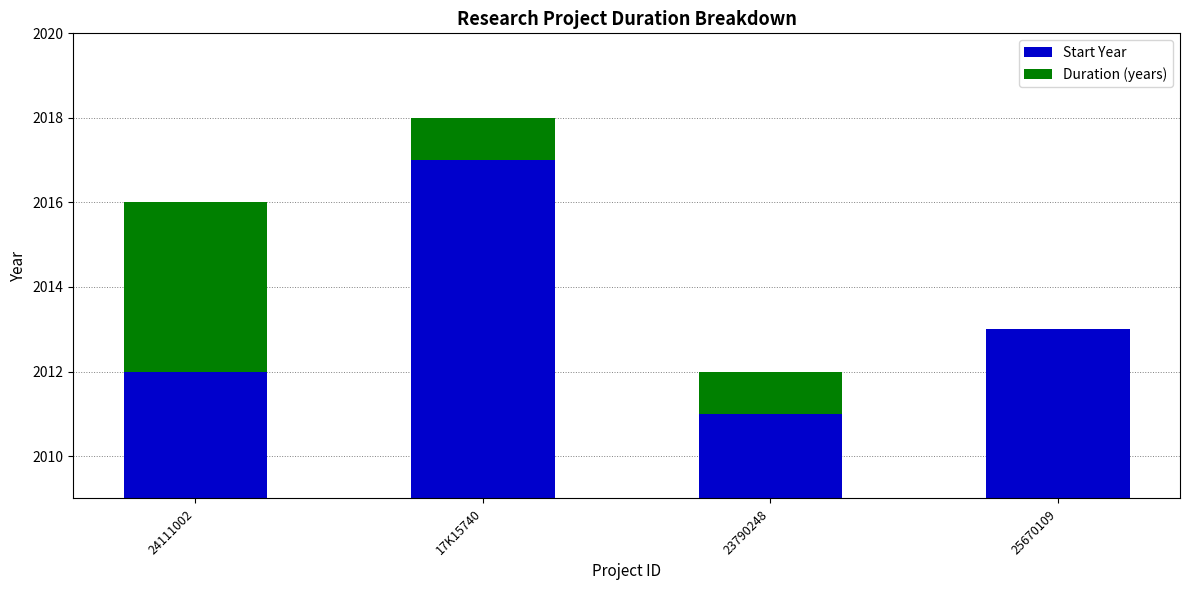

What is the difference between the highest and lowest values at 17K15740?

2016